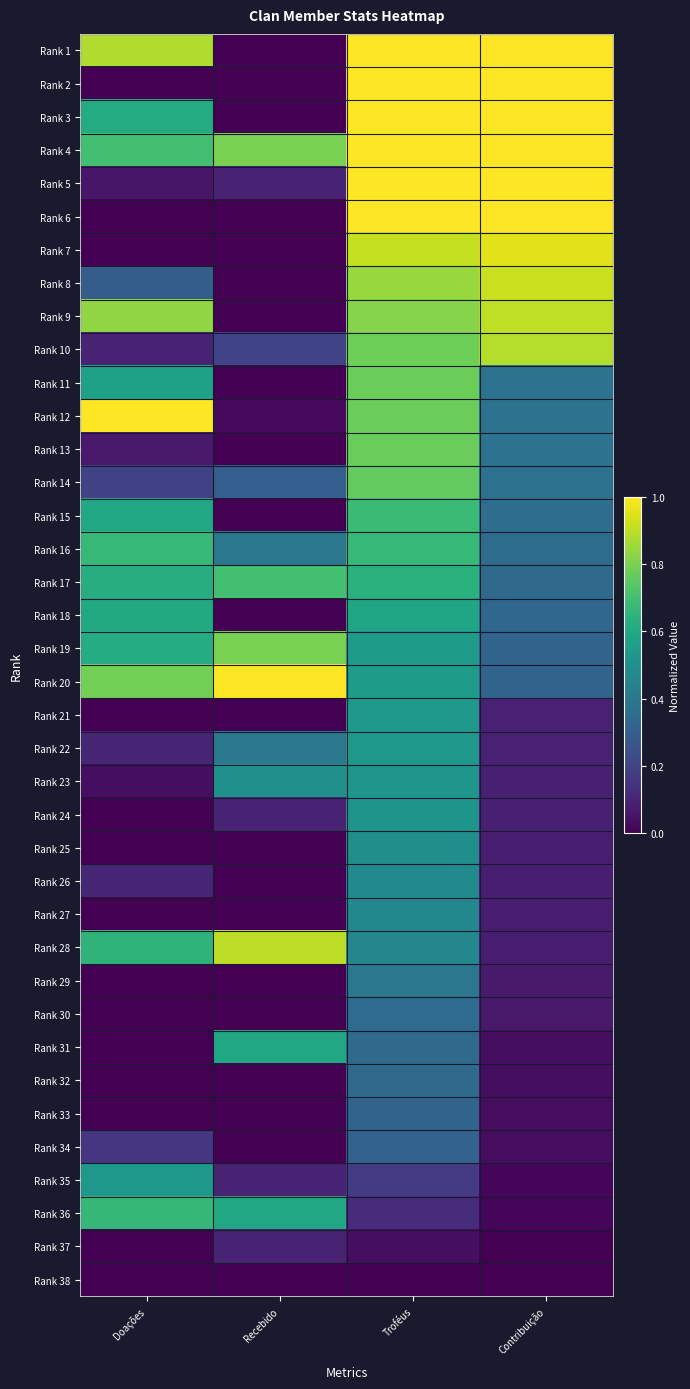

Reading left to right, transcribe all the data shown in this chart.

Rank 1: Doações=0.9	Recebido=0.0	Troféus=1.0	Contribuição=1.0
Rank 2: Doações=0.0	Recebido=0.0	Troféus=1.0	Contribuição=1.0
Rank 3: Doações=0.6	Recebido=0.0	Troféus=1.0	Contribuição=1.0
Rank 4: Doações=0.7	Recebido=0.8	Troféus=1.0	Contribuição=1.0
Rank 5: Doações=0.1	Recebido=0.1	Troféus=1.0	Contribuição=1.0
Rank 6: Doações=0.0	Recebido=0.0	Troféus=1.0	Contribuição=1.0
Rank 7: Doações=0.0	Recebido=0.0	Troféus=0.9	Contribuição=1.0
Rank 8: Doações=0.3	Recebido=0.0	Troféus=0.8	Contribuição=0.9
Rank 9: Doações=0.8	Recebido=0.0	Troféus=0.8	Contribuição=0.9
Rank 10: Doações=0.1	Recebido=0.2	Troféus=0.8	Contribuição=0.9
Rank 11: Doações=0.6	Recebido=0.0	Troféus=0.8	Contribuição=0.4
Rank 12: Doações=1.0	Recebido=0.0	Troféus=0.8	Contribuição=0.4
Rank 13: Doações=0.1	Recebido=0.0	Troféus=0.8	Contribuição=0.4
Rank 14: Doações=0.2	Recebido=0.3	Troféus=0.8	Contribuição=0.4
Rank 15: Doações=0.6	Recebido=0.0	Troféus=0.7	Contribuição=0.4
Rank 16: Doações=0.7	Recebido=0.4	Troféus=0.7	Contribuição=0.4
Rank 17: Doações=0.6	Recebido=0.7	Troféus=0.6	Contribuição=0.3
Rank 18: Doações=0.6	Recebido=0.0	Troféus=0.6	Contribuição=0.3
Rank 19: Doações=0.6	Recebido=0.8	Troféus=0.6	Contribuição=0.3
Rank 20: Doações=0.8	Recebido=1.0	Troféus=0.6	Contribuição=0.3
Rank 21: Doações=0.0	Recebido=0.0	Troféus=0.5	Contribuição=0.1
Rank 22: Doações=0.1	Recebido=0.4	Troféus=0.5	Contribuição=0.1
Rank 23: Doações=0.0	Recebido=0.5	Troféus=0.5	Contribuição=0.1
Rank 24: Doações=0.0	Recebido=0.1	Troféus=0.5	Contribuição=0.1
Rank 25: Doações=0.0	Recebido=0.0	Troféus=0.5	Contribuição=0.1
Rank 26: Doações=0.1	Recebido=0.0	Troféus=0.5	Contribuição=0.1
Rank 27: Doações=0.0	Recebido=0.0	Troféus=0.5	Contribuição=0.1
Rank 28: Doações=0.7	Recebido=0.9	Troféus=0.5	Contribuição=0.1
Rank 29: Doações=0.0	Recebido=0.0	Troféus=0.4	Contribuição=0.1
Rank 30: Doações=0.0	Recebido=0.0	Troféus=0.3	Contribuição=0.1
Rank 31: Doações=0.0	Recebido=0.6	Troféus=0.3	Contribuição=0.0
Rank 32: Doações=0.0	Recebido=0.0	Troféus=0.3	Contribuição=0.0
Rank 33: Doações=0.0	Recebido=0.0	Troféus=0.3	Contribuição=0.0
Rank 34: Doações=0.2	Recebido=0.0	Troféus=0.3	Contribuição=0.0
Rank 35: Doações=0.5	Recebido=0.1	Troféus=0.2	Contribuição=0.0
Rank 36: Doações=0.7	Recebido=0.6	Troféus=0.1	Contribuição=0.0
Rank 37: Doações=0.0	Recebido=0.1	Troféus=0.0	Contribuição=0.0
Rank 38: Doações=0.0	Recebido=0.0	Troféus=0.0	Contribuição=0.0